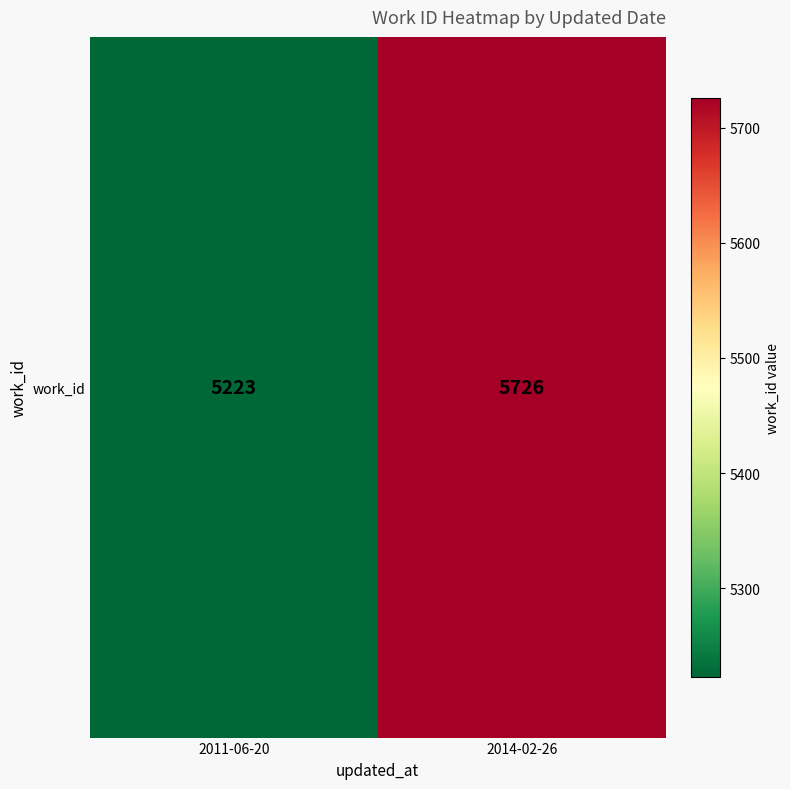

What is the smallest value displayed?

5223